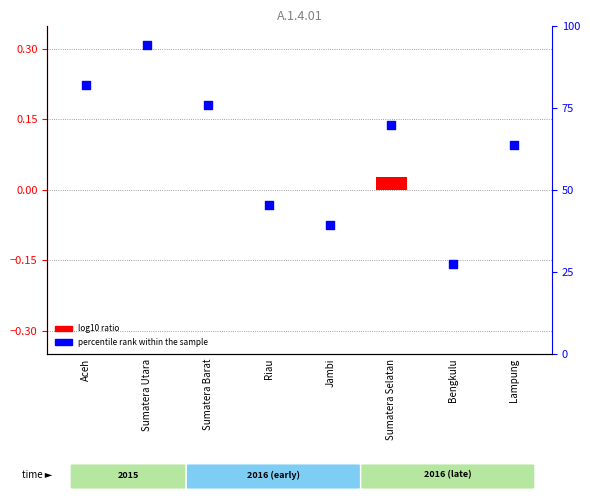

Which series has the widest spread of Y values?

percentile rank within the sample